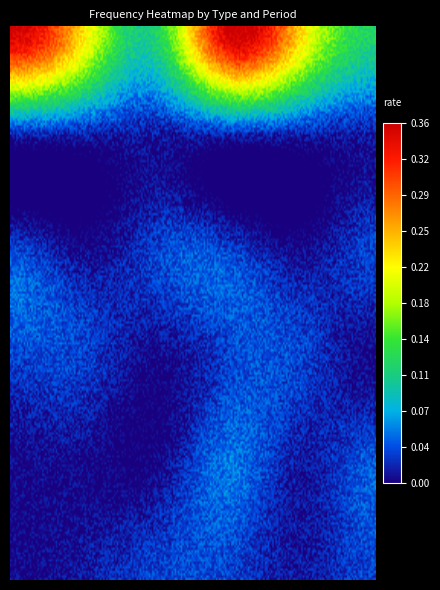

Which series has the largest range (max minus min)?

qrECX